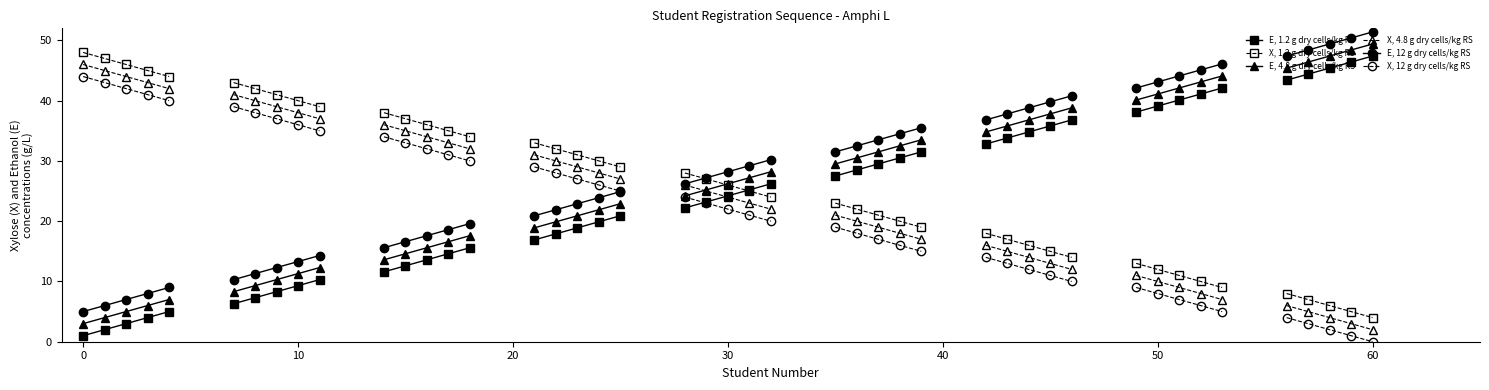

Count the number of data series in this chart.

6